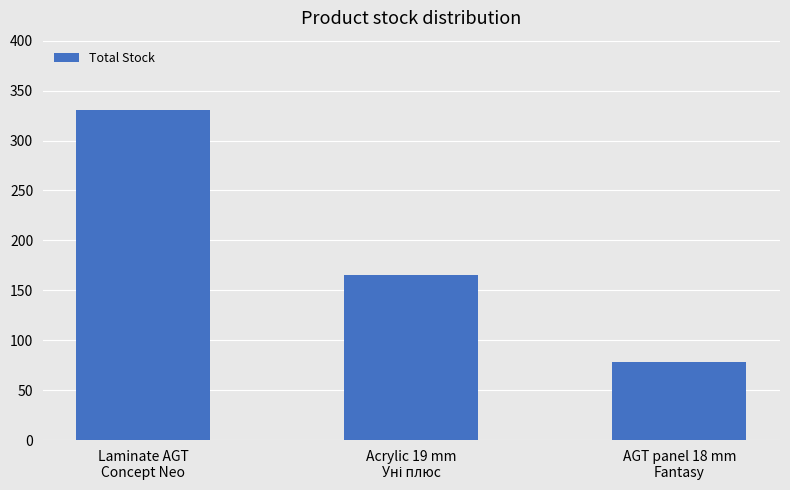

What is the maximum value shown in the chart?

331